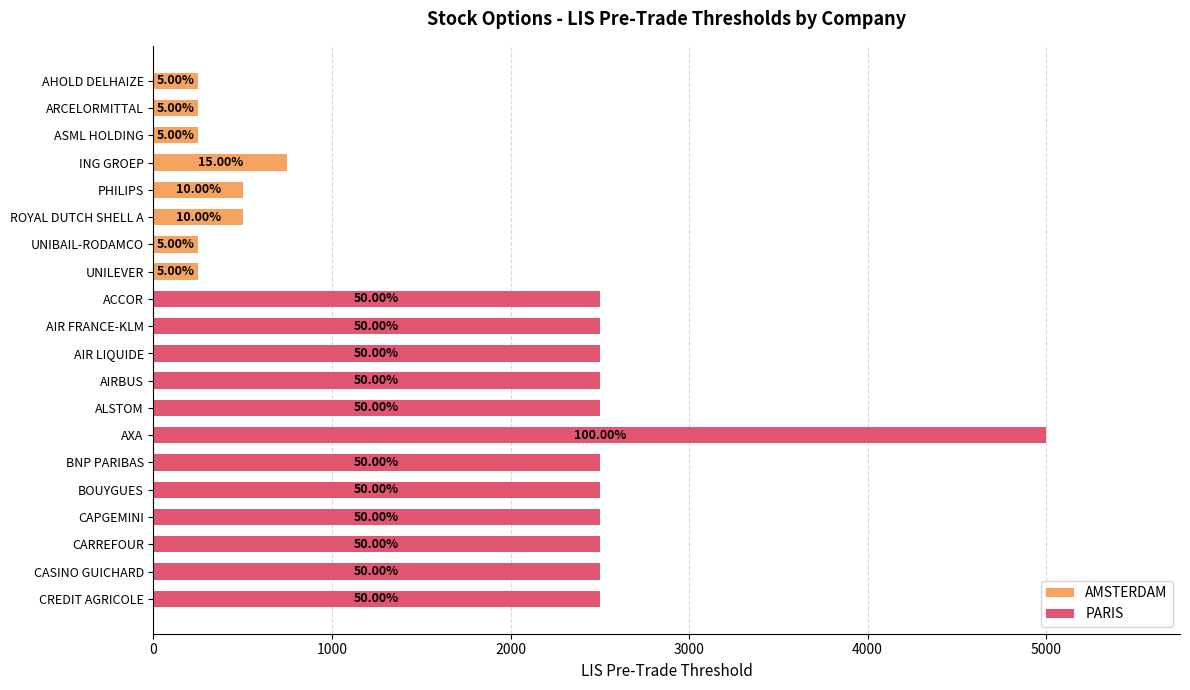

Does the chart contain any negative values?

No